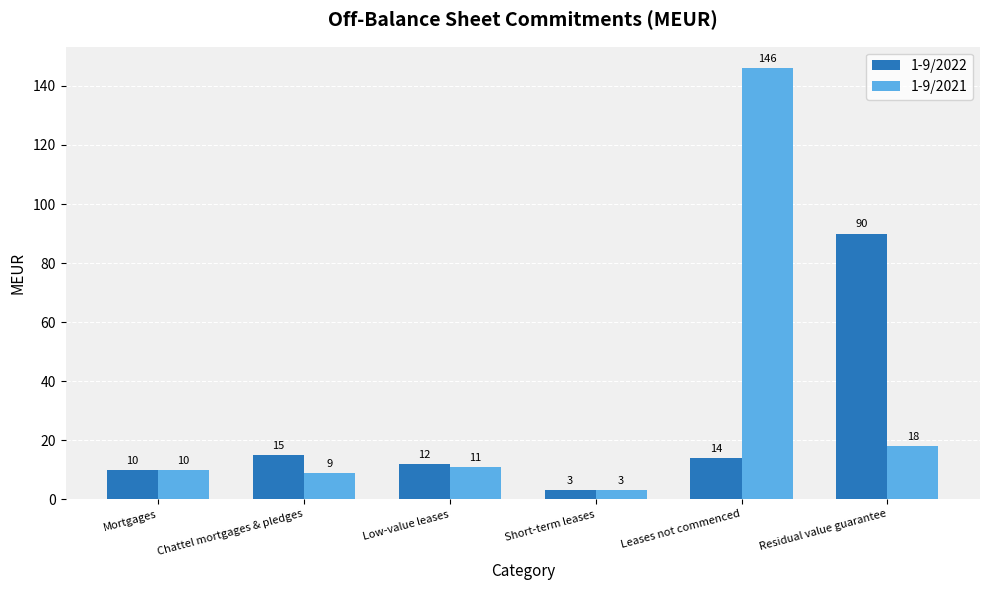

What is the difference between the maximum and minimum values in the 1-9/2022 series?

87